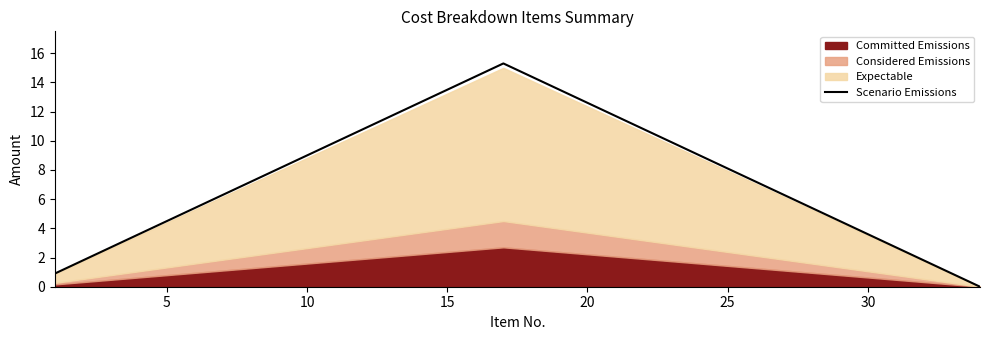

Does the chart display data point markers on the line(s)?

No